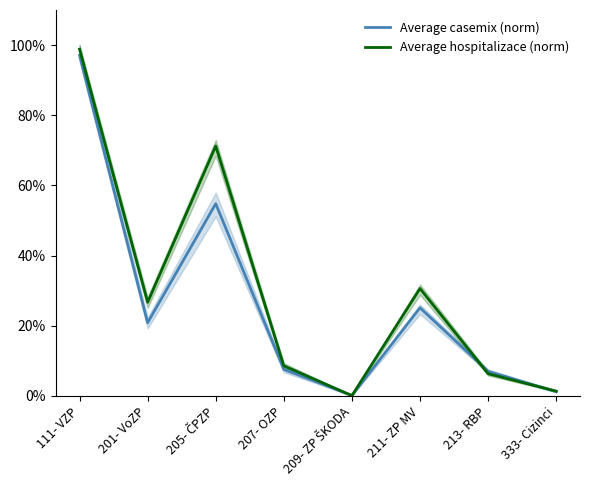

Between which two adjacent categories do Average hospitalizace (norm) and Average casemix (norm) first intersect?

207- OZP and 209- ZP ŠKODA